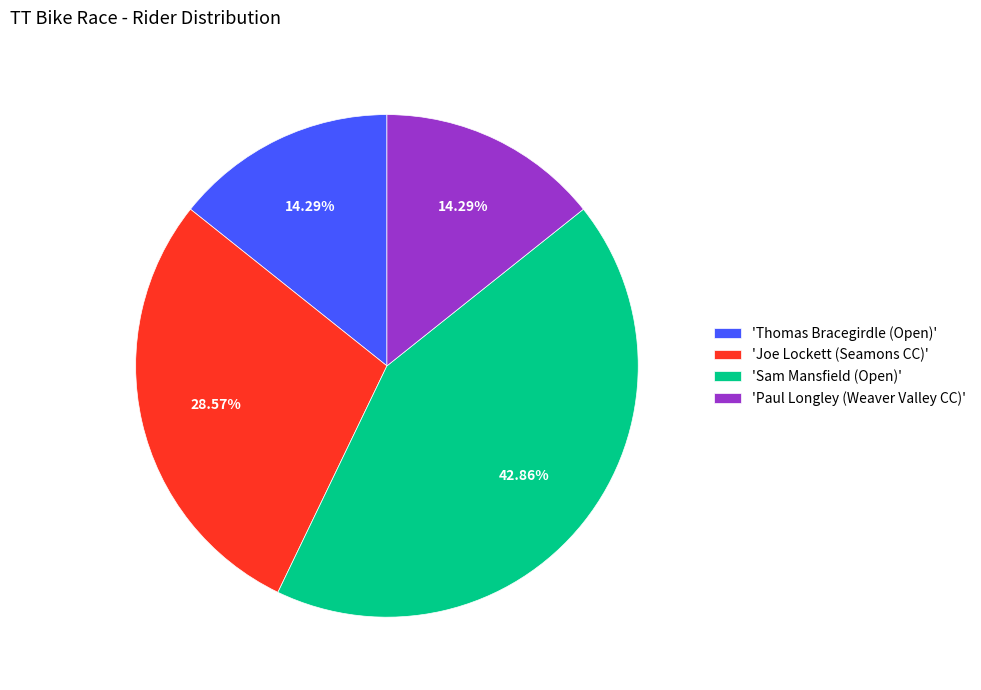

Combined, do 'Paul Longley (Weaver Valley CC)' and 'Thomas Bracegirdle (Open)' account for over 50%?

No